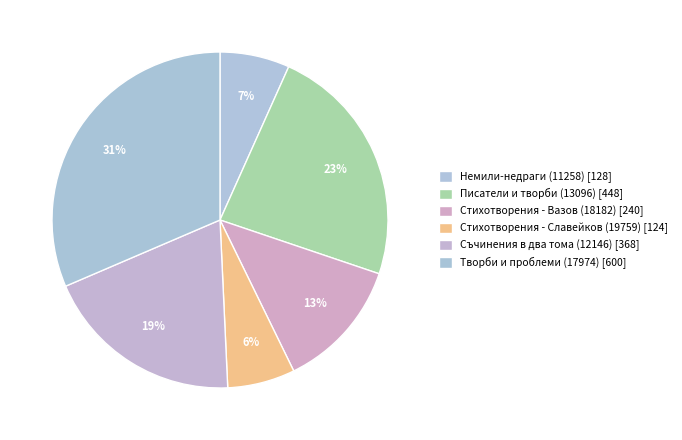

True or false: Съчинения в два тома (12146) accounts for 32% of the total.

False